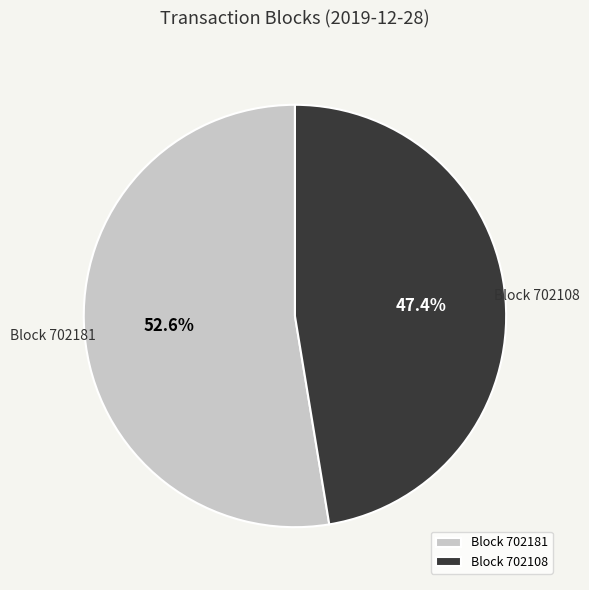

Which category accounts for the majority?

Block 702181